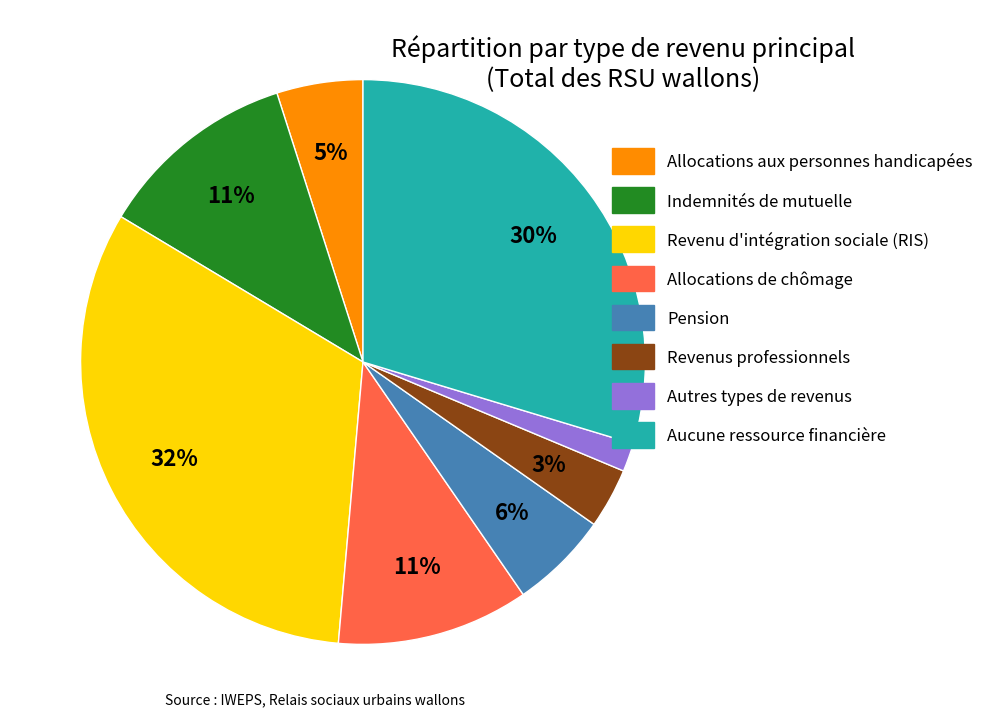

To the nearest percent, what portion does Revenu d'intégration sociale (RIS) represent?

32%